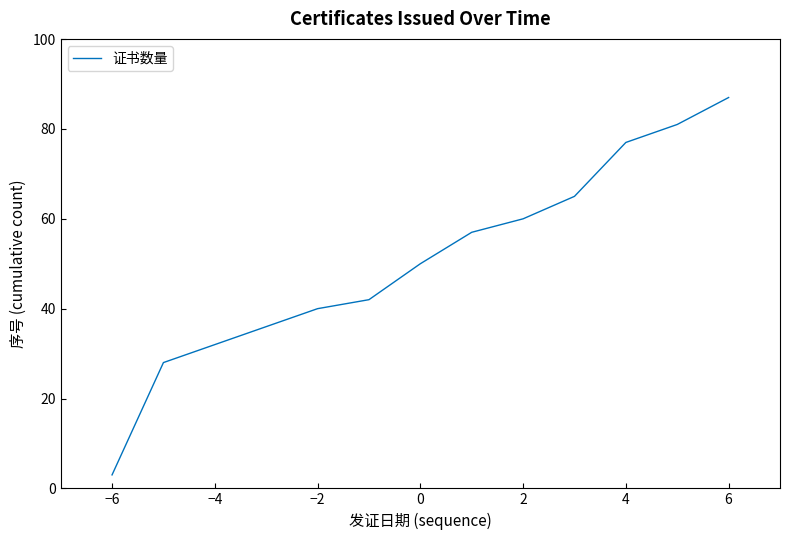

What is the difference between the maximum and minimum values?

84